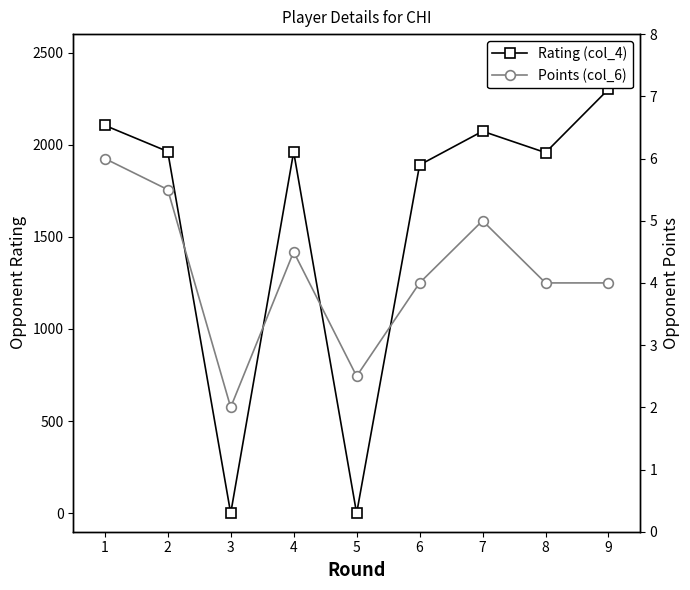

What is the difference between the maximum and minimum values in the Rating (col_4) series?

2301.0